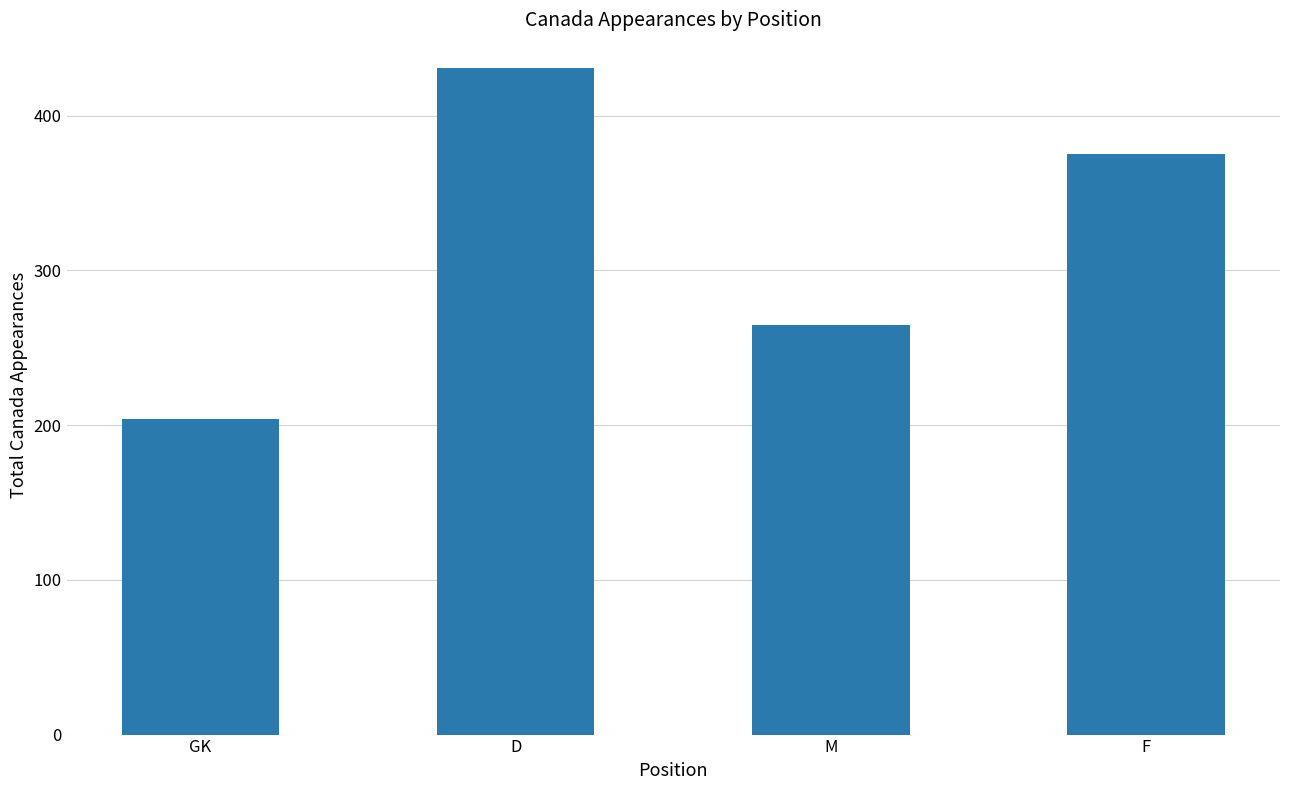

How many values are between 265 and 431?

3